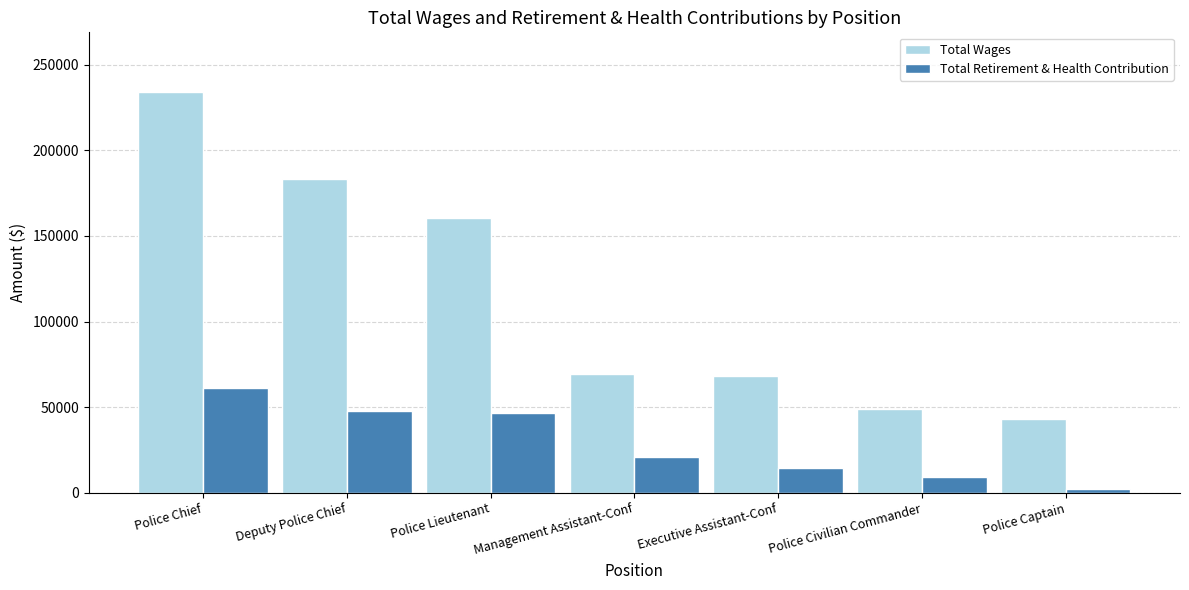

The value of Total Wages at Police Lieutenant is 160271. True or false?

True